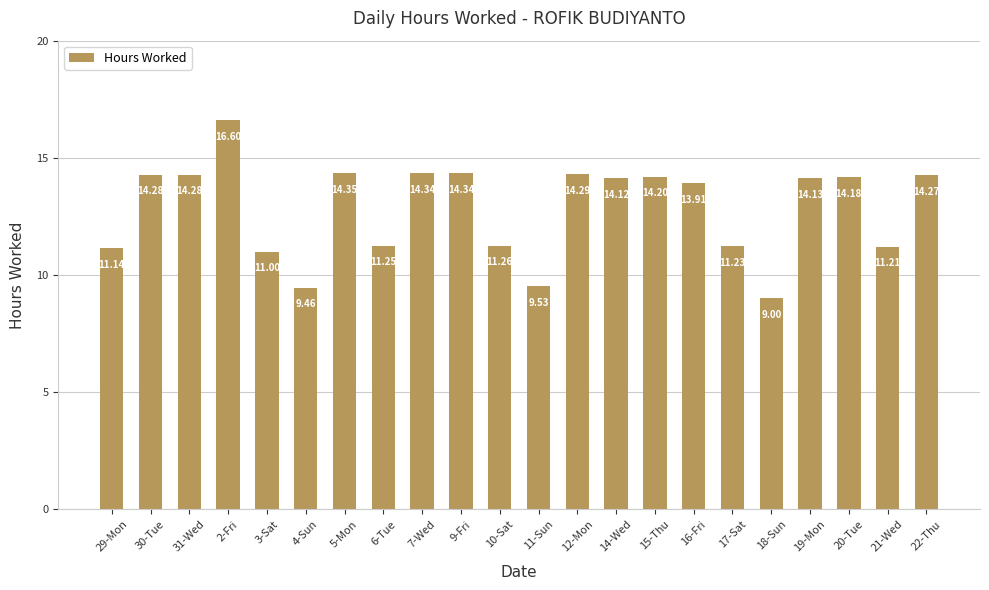

Which has a higher value, 12-Mon or 16-Fri?

12-Mon